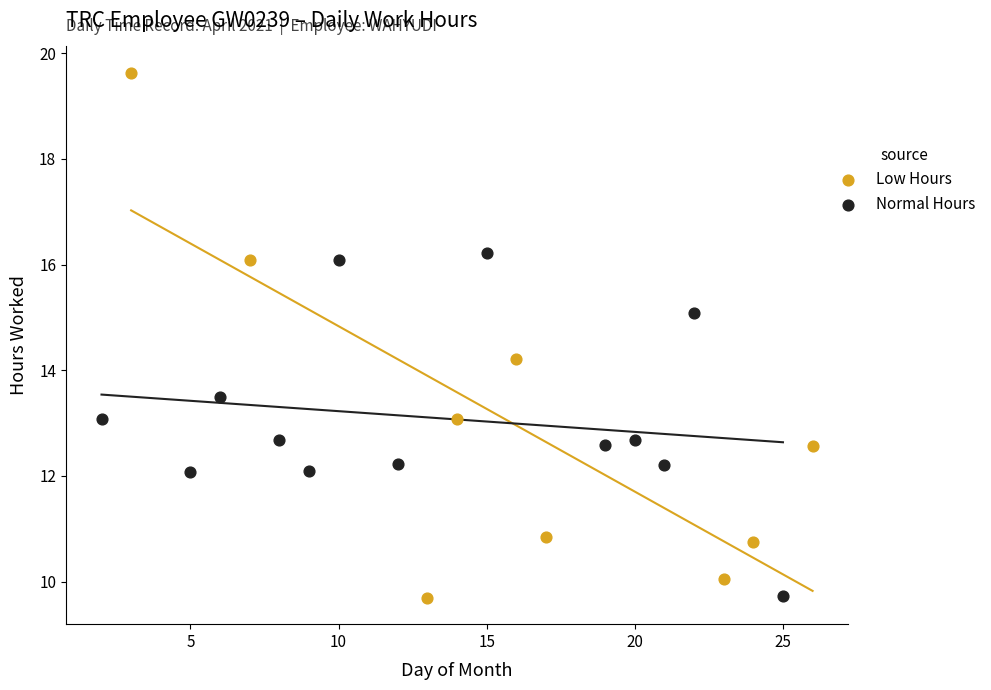

Which series contains the highest Y value?

Low Hours